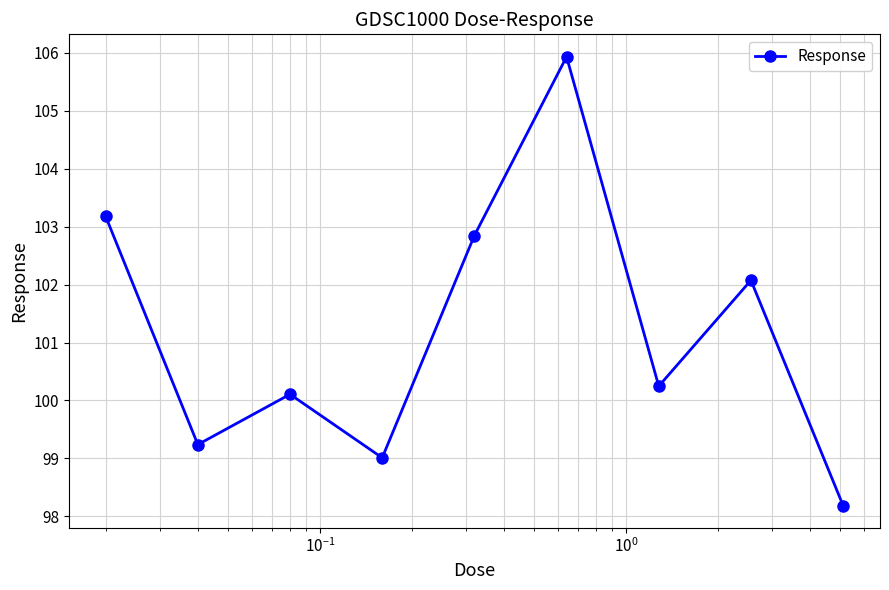

Is this an area chart (filled region under the line)?

No